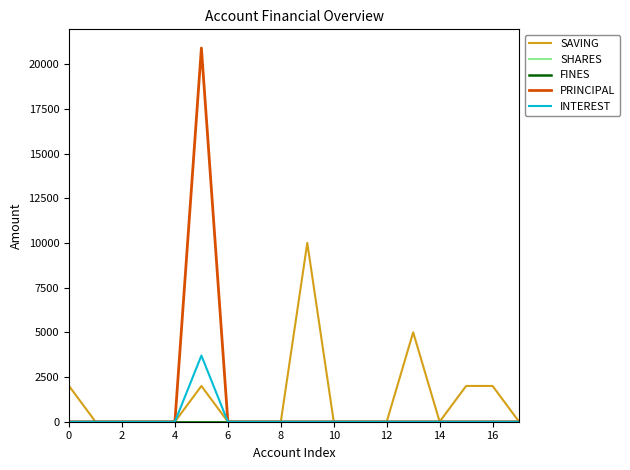

Rank the series by their maximum value, from highest to lowest.

PRINCIPAL, SAVING, INTEREST, SHARES, FINES